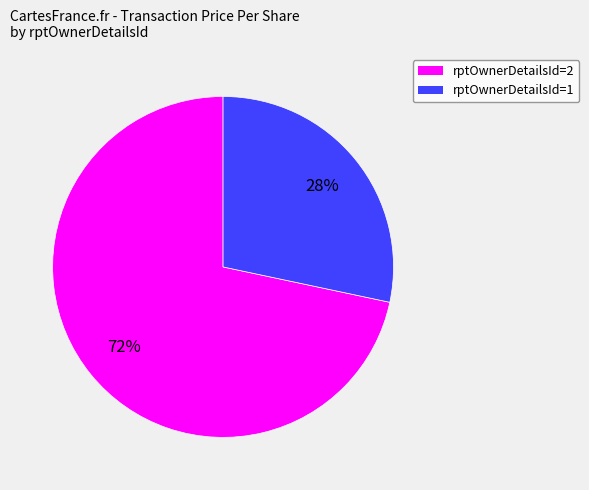

How many slices are in this pie chart?

2